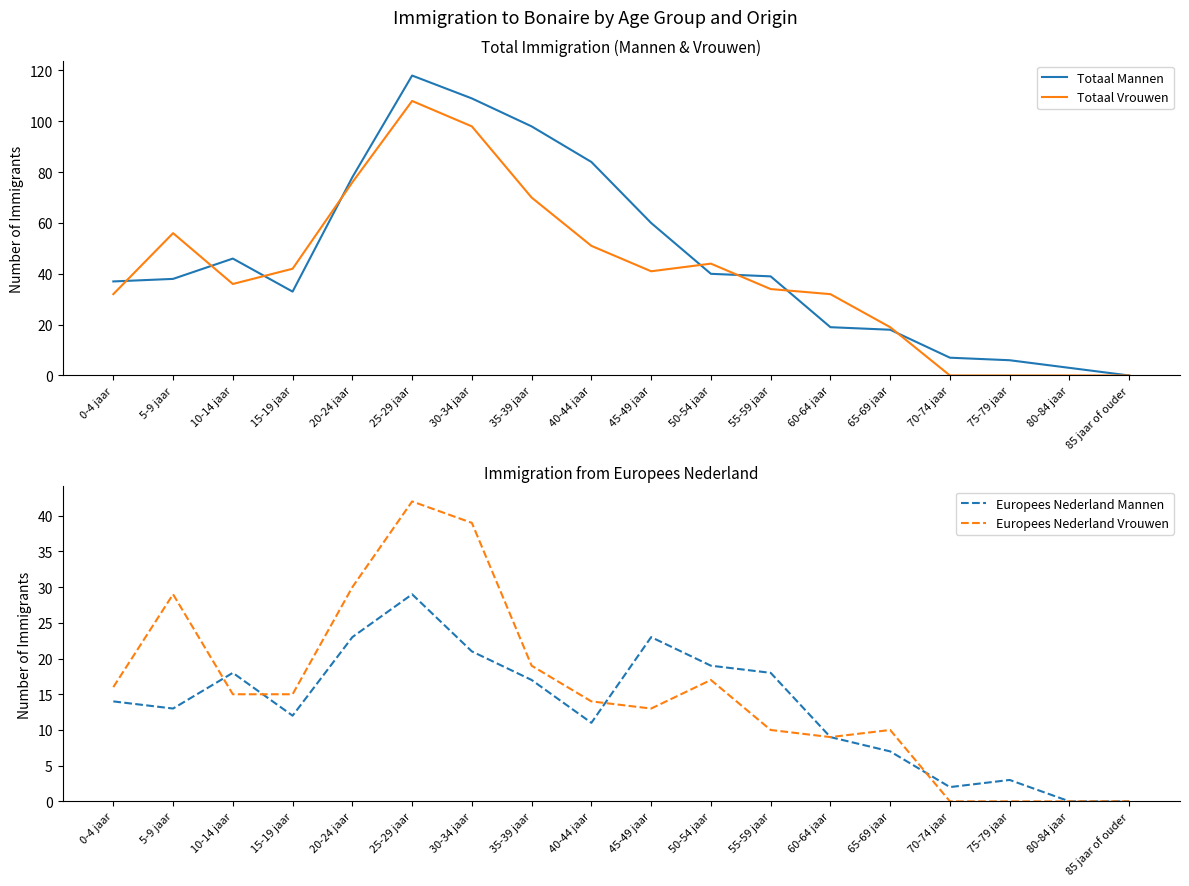

At how many categories does at least one series exceed 89?

3